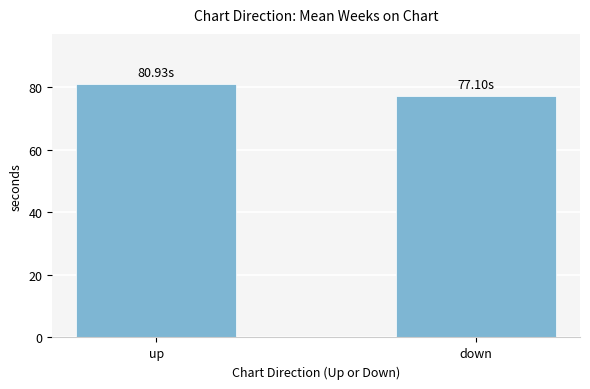

Rank the categories by value from highest to lowest.

up, down